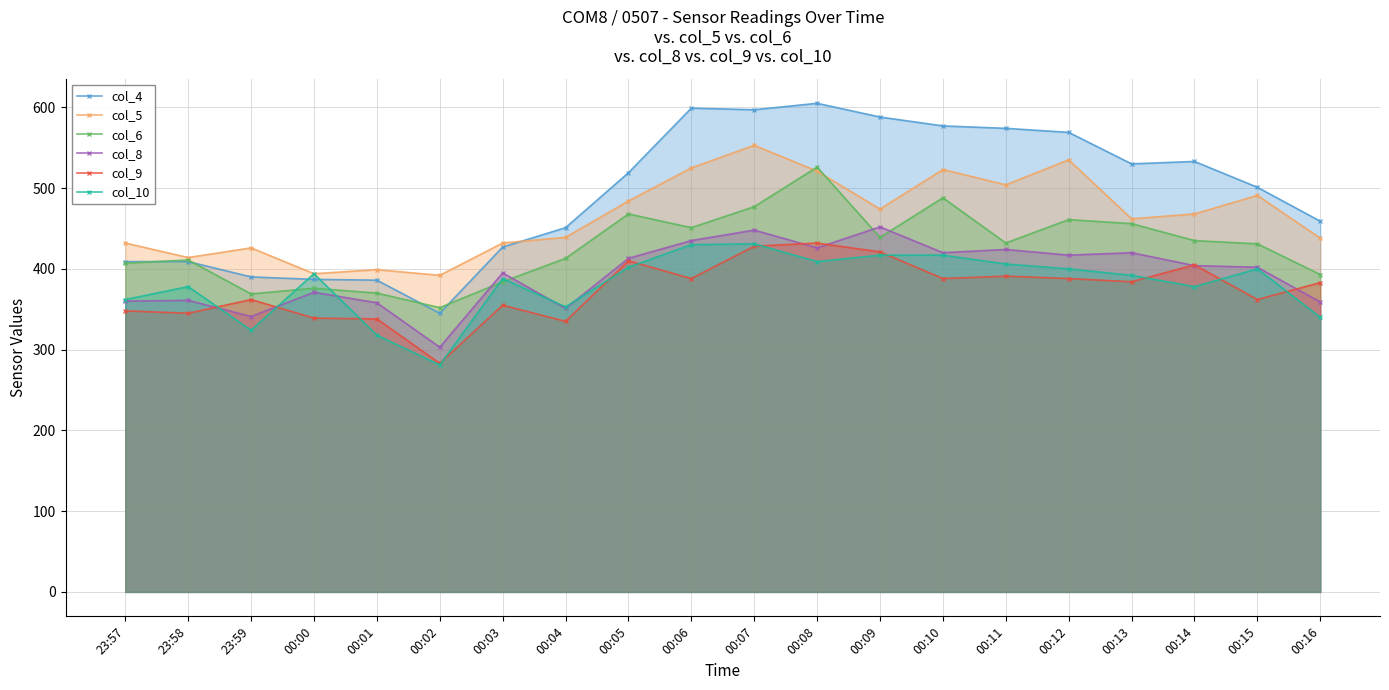

What position from the left is 23:57?

1